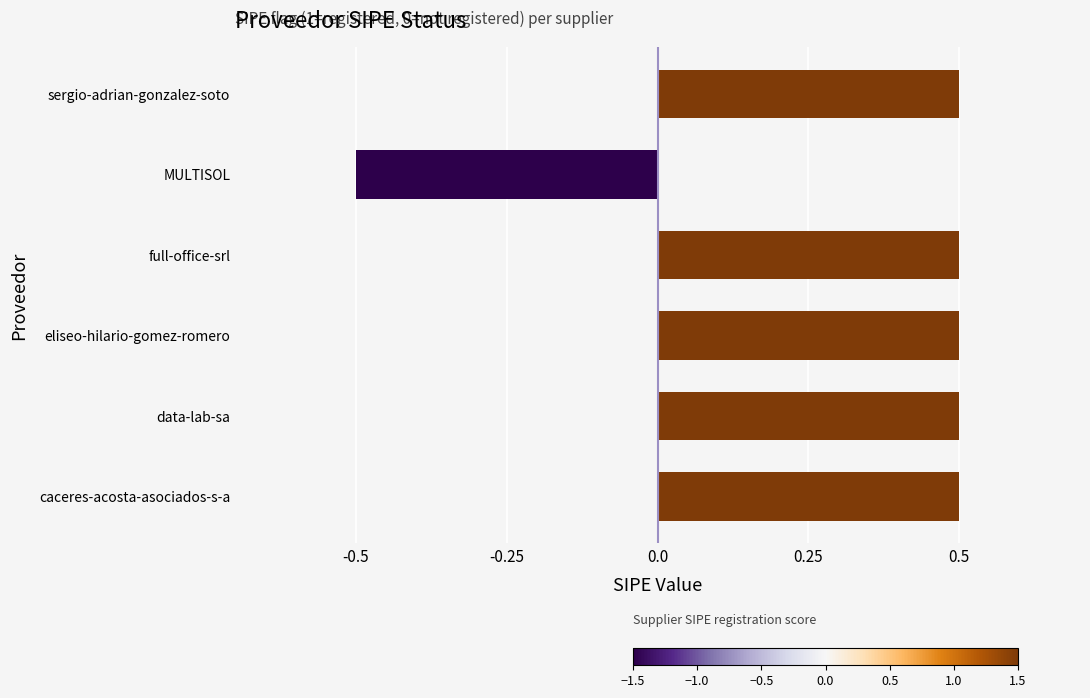

How many data points does each series have?

6